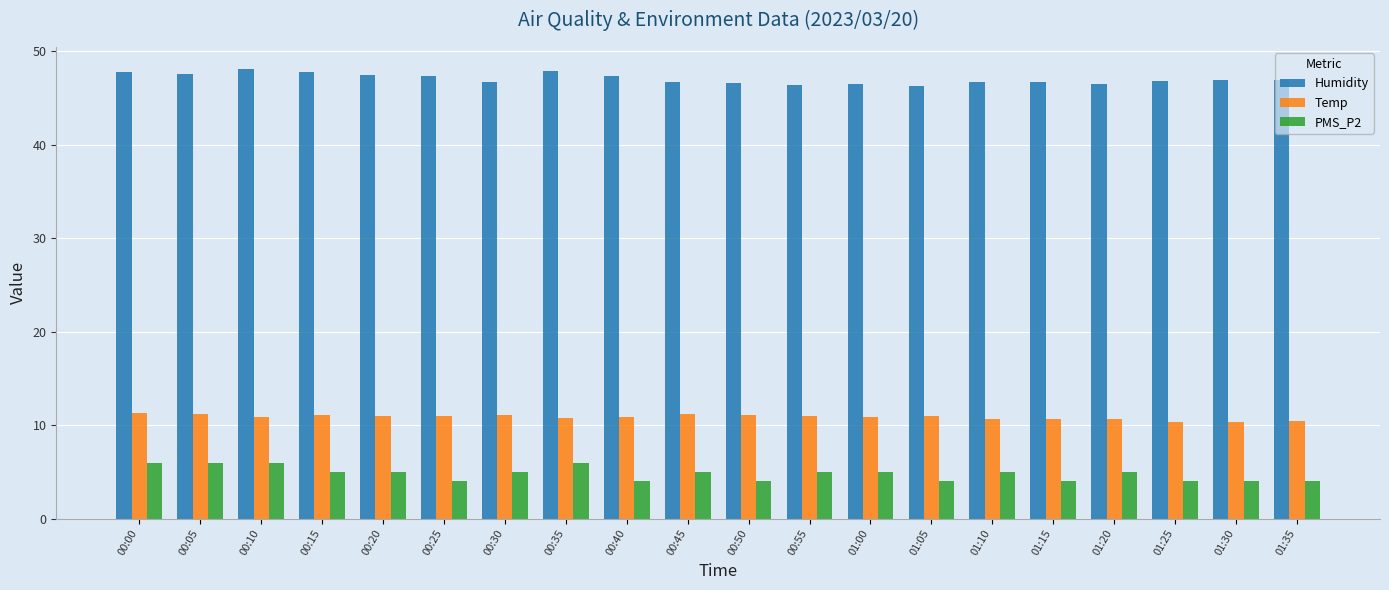

What is the label of the 18th bar from the left?

01:25